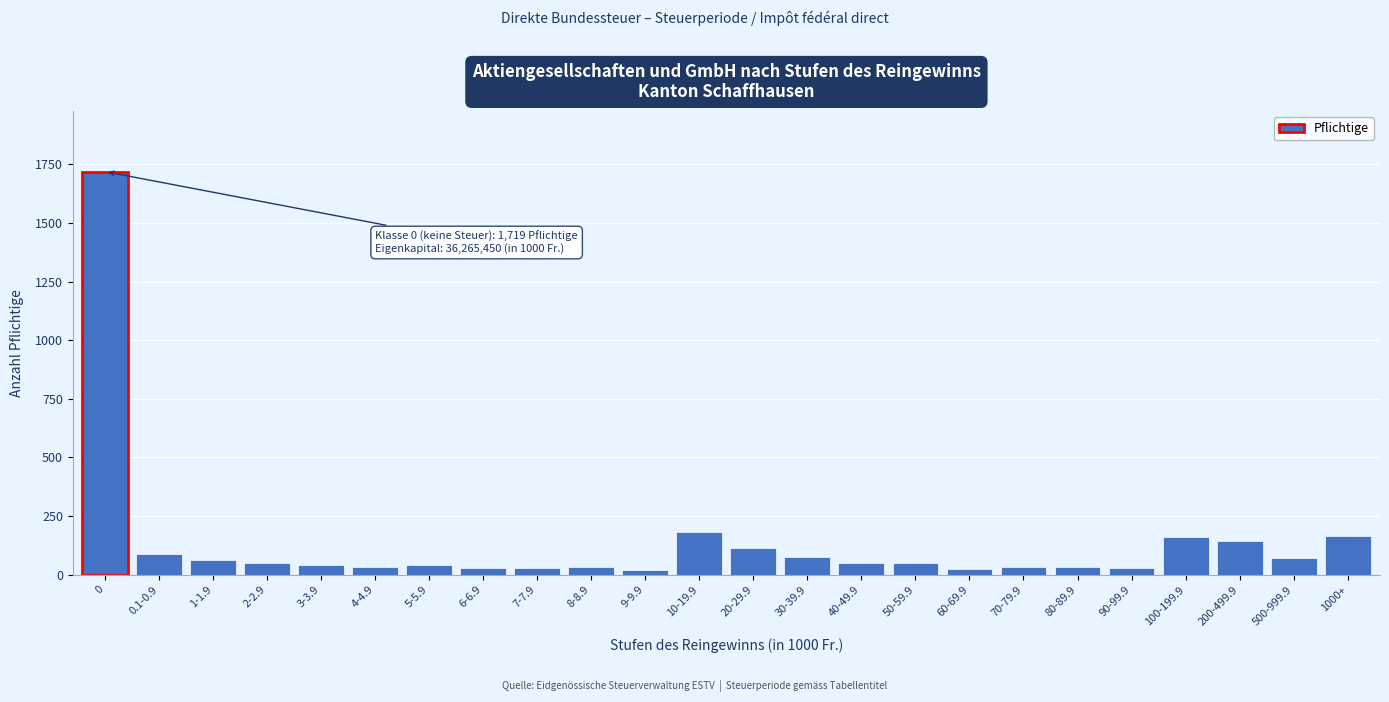

What is the label of the 7th bar from the right?

70-79.9